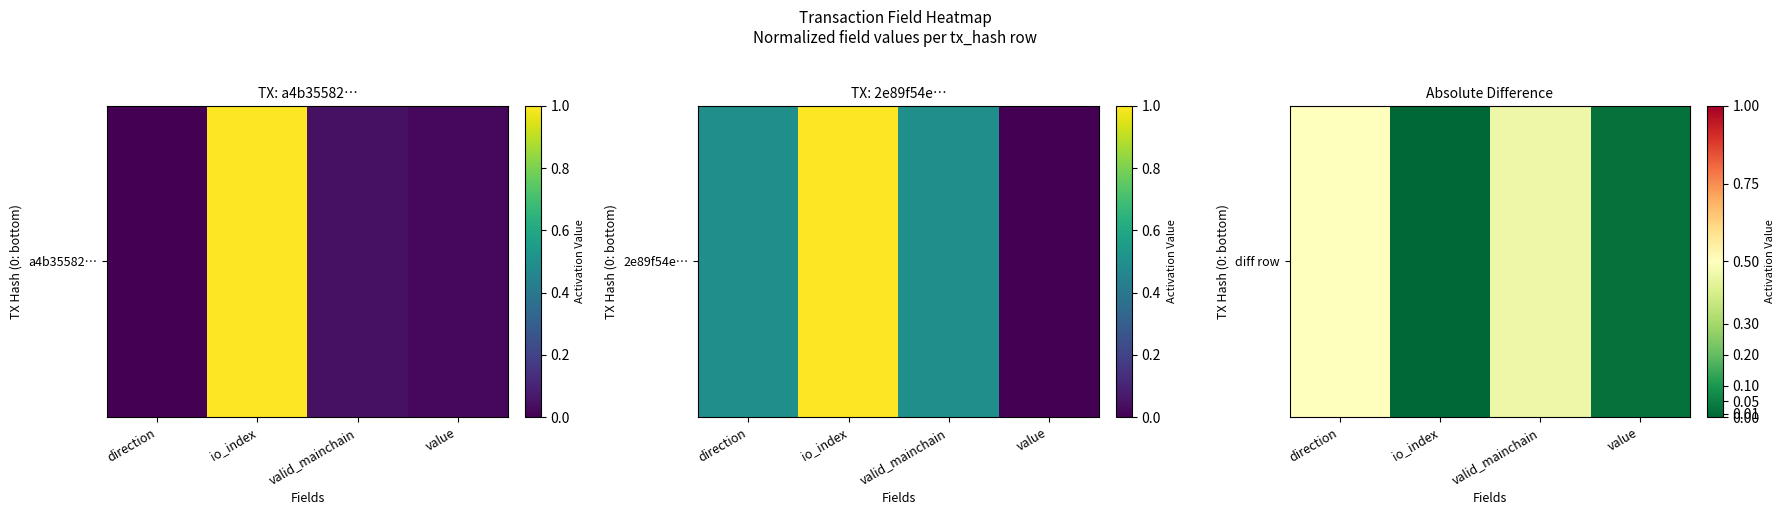

True or false: the data shows 0.0 at value.

False